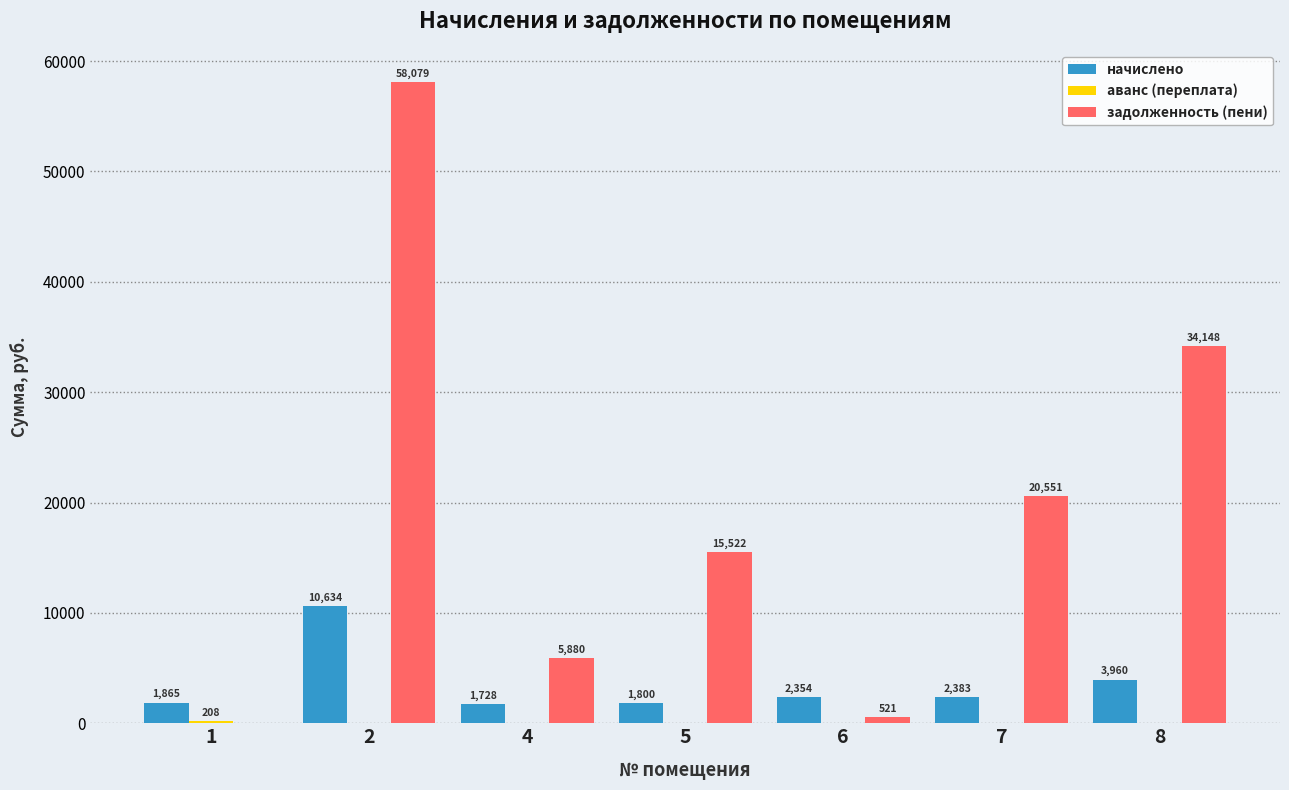

Between 4 and 8, which series saw the biggest shift?

задолженность (пени)